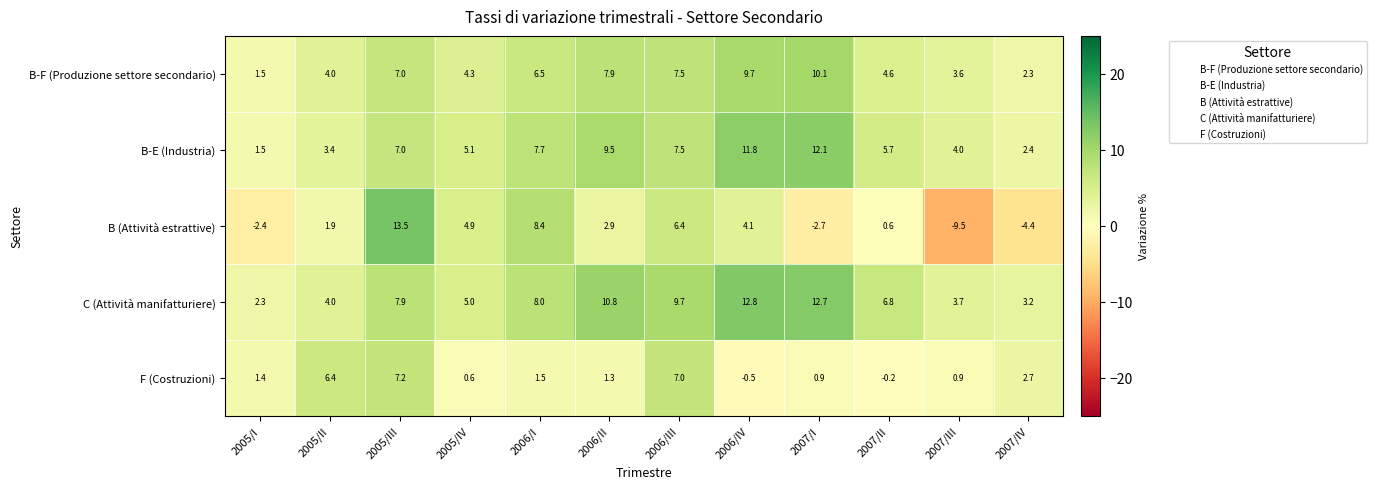

Which series has the widest spread of values?

B (Attività estrattive)